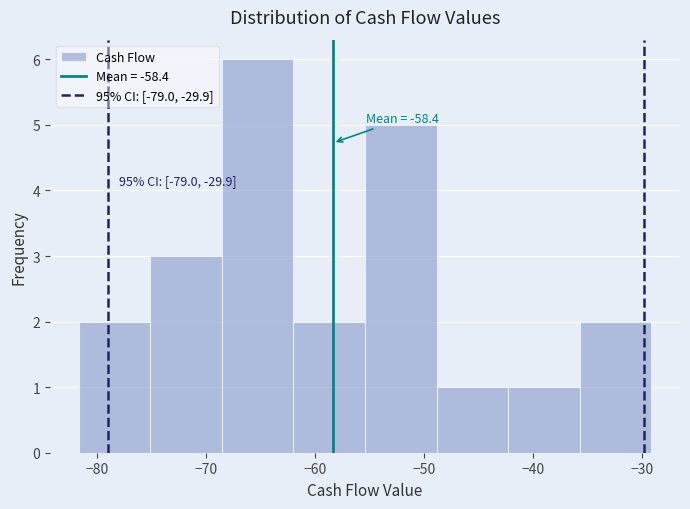

Which range on the x-axis has the tallest bar?

-69 to -62